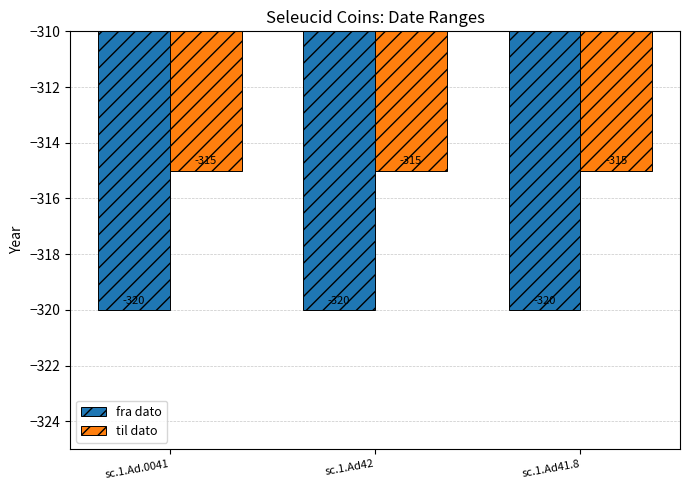

How many distinct data groups are displayed?

2